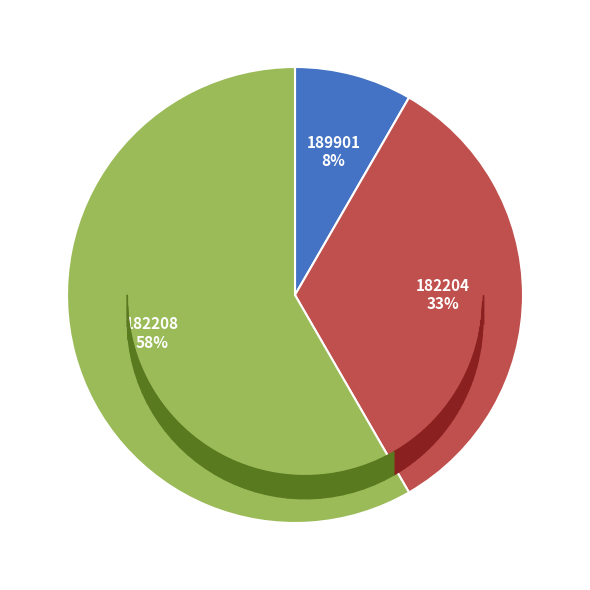

Approximately how many times larger is the value at 182204 compared to 182208?

0.6